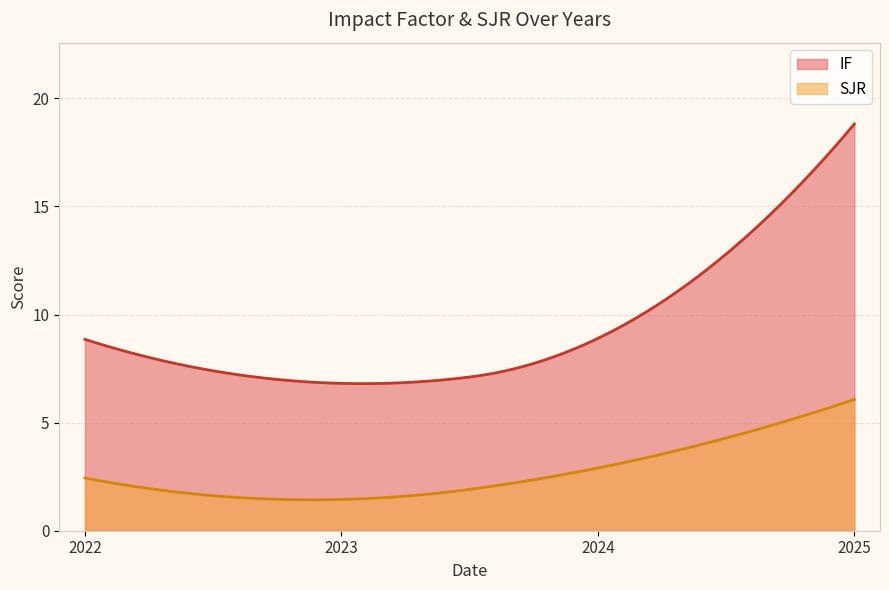

Which has a higher value, 2024 or 2023?

2024